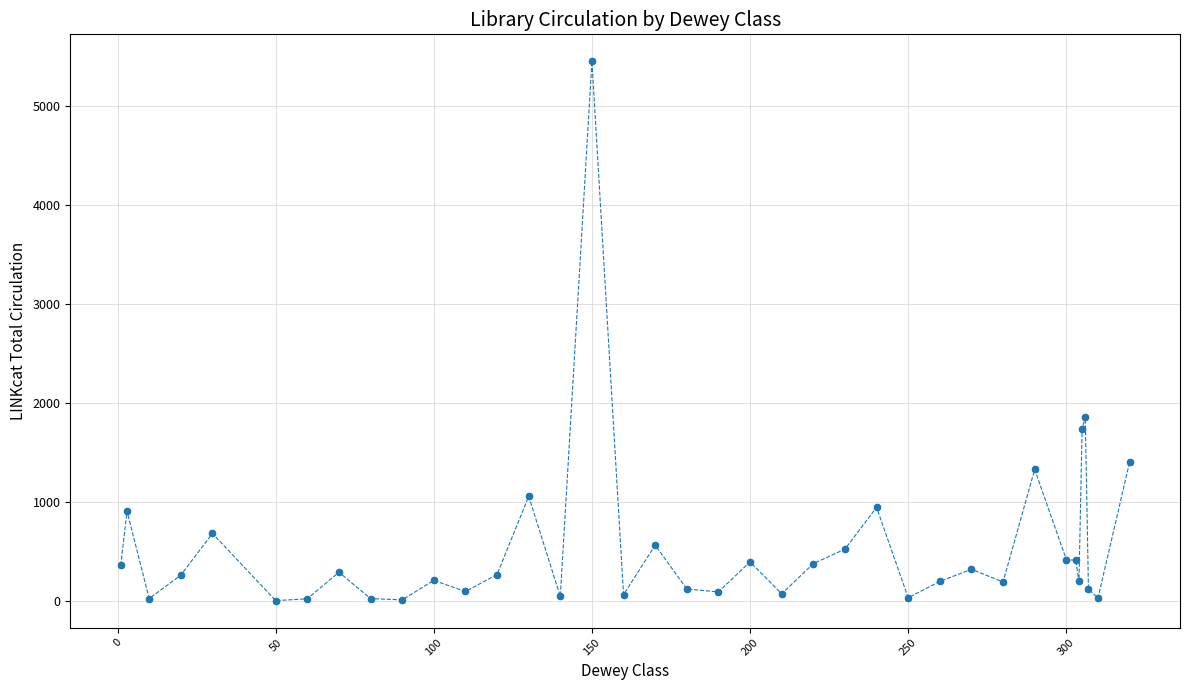

What is the maximum value shown in the chart?

5453